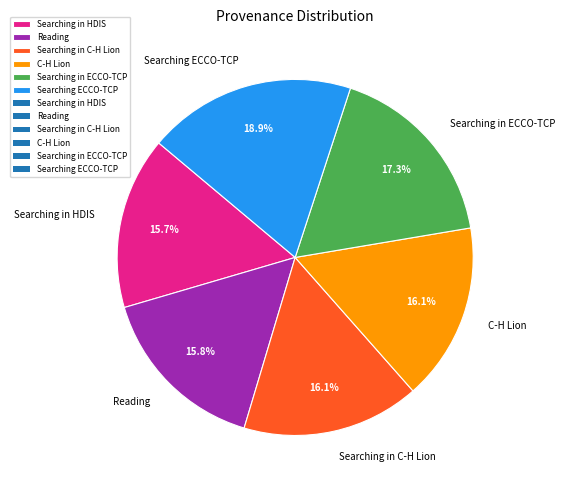

What is the largest slice in the pie chart?

Searching ECCO-TCP